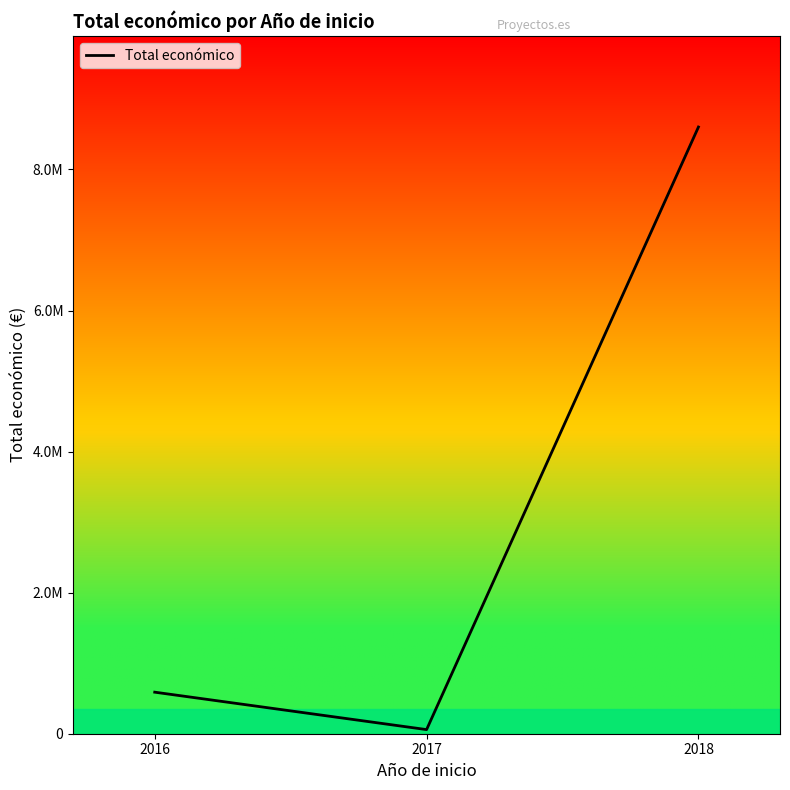

What is the average value?

3083191